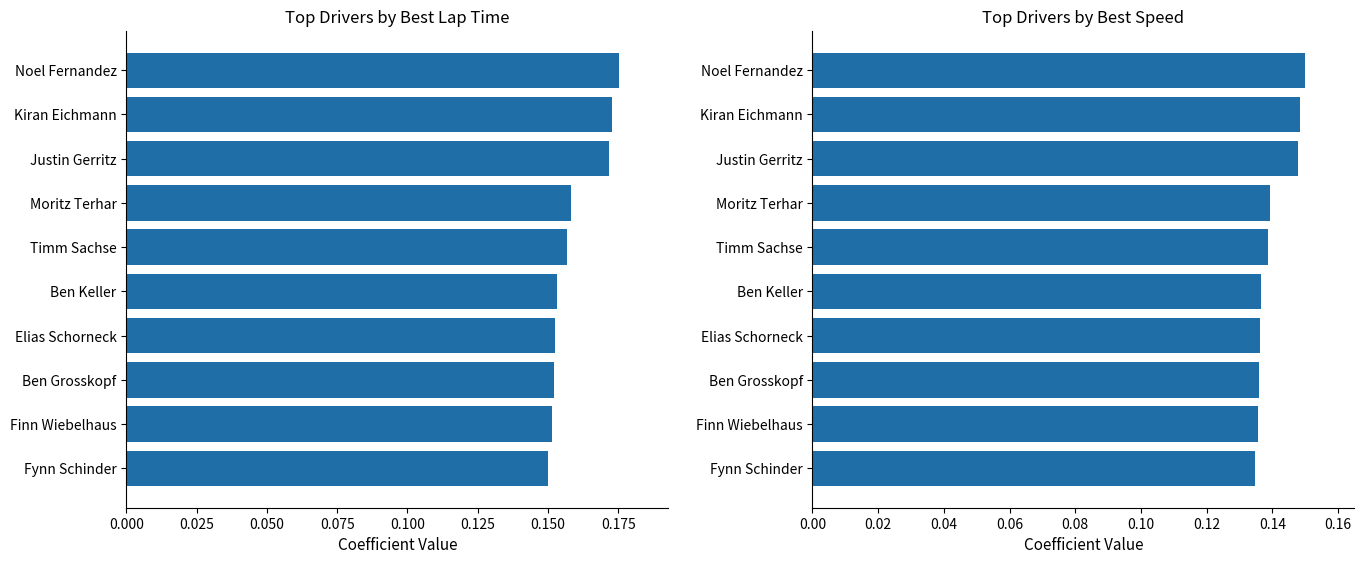

True or false: Best Lap Time has a value of 0.3 at Ben Grosskopf.

False